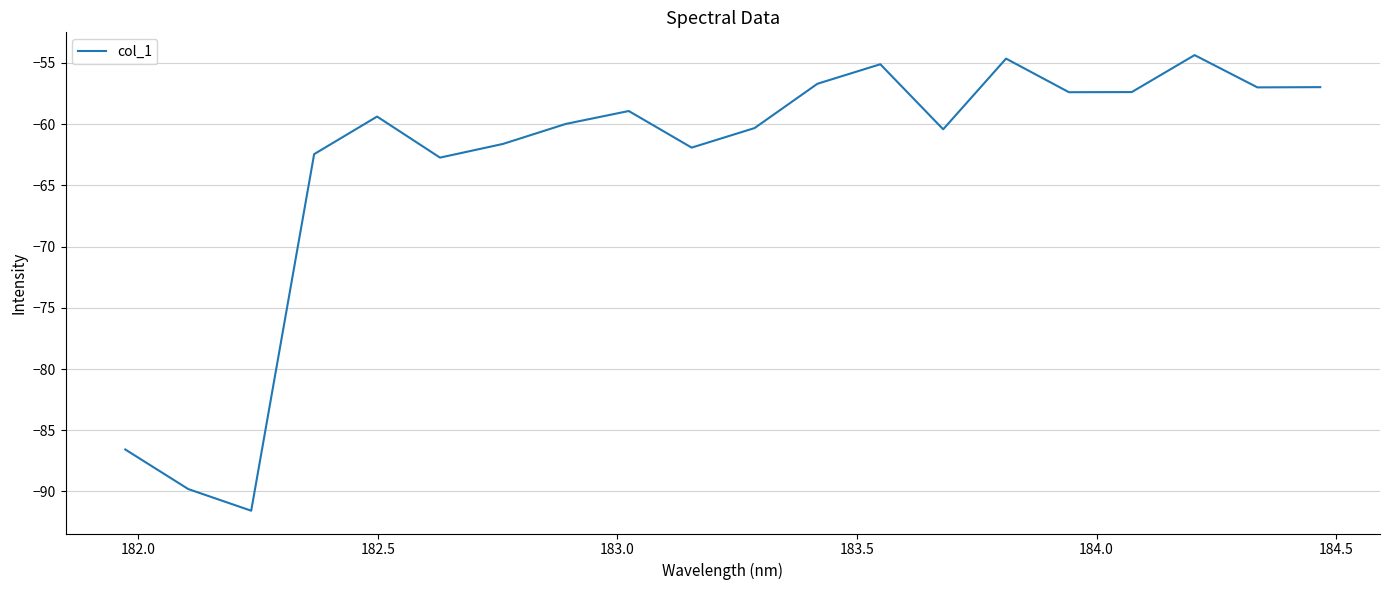

What is the greatest value displayed?

-54.4